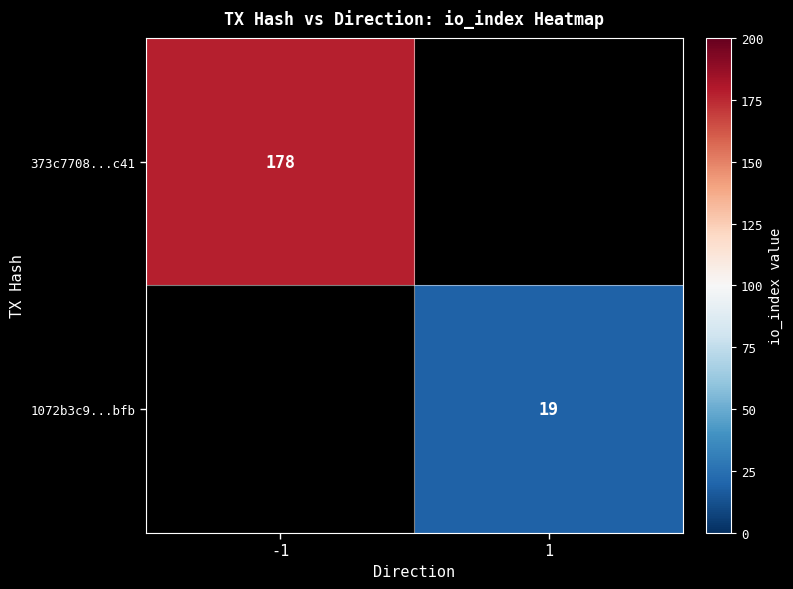

Count the number of categories in the chart.

2